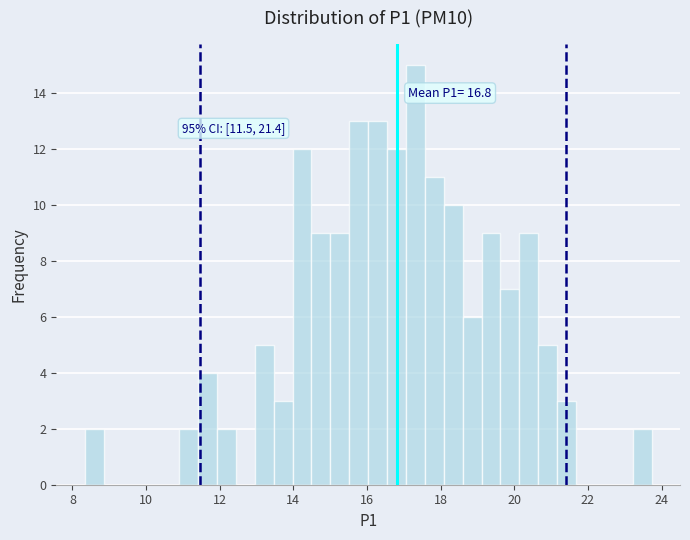

Around what value on the x-axis is the tallest bar? Give the approximate position of its centre, as read against the axis.

17.4